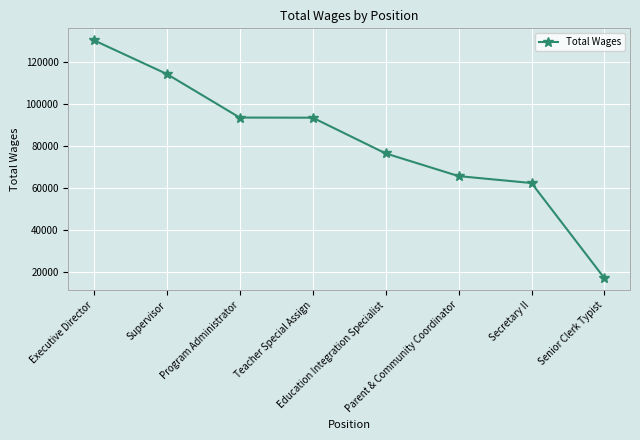

The chart shows a value of 104940 at Education Integration Specialist. True or false?

False